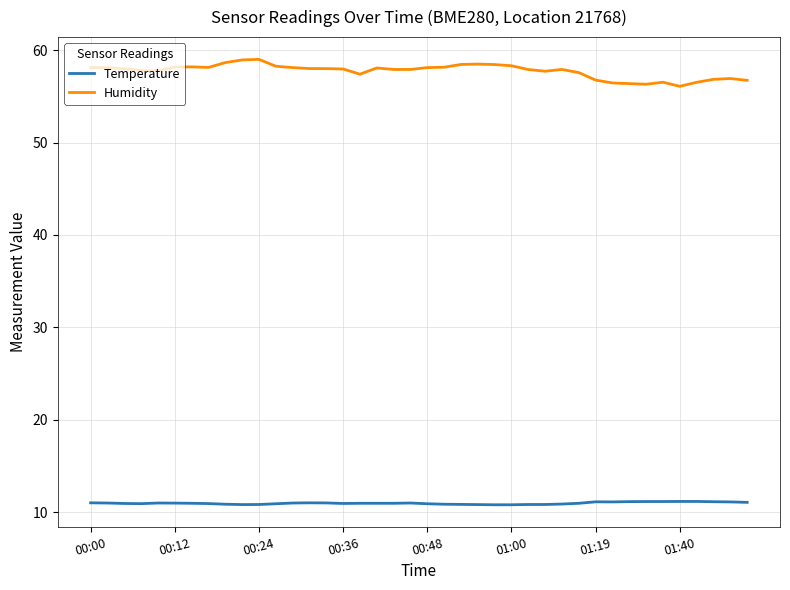

What is the difference between the maximum and second lowest values in the Humidity series?

2.7